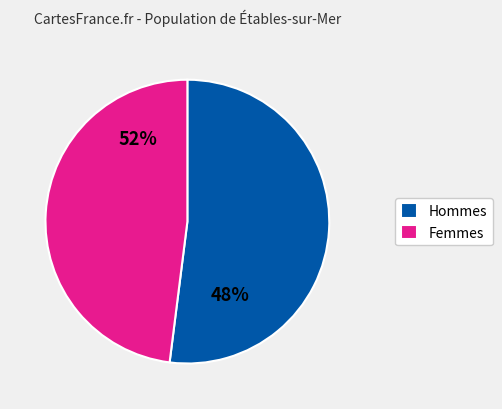

Do 2 and 14 together represent more than half of the pie?

No